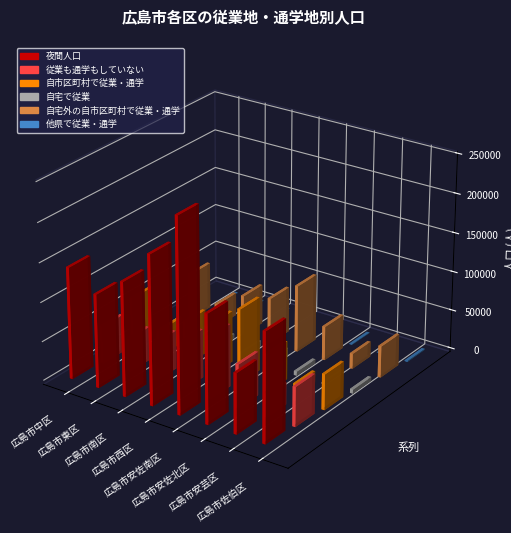

What is the label of the 2nd bar from the right?

広島市安芸区